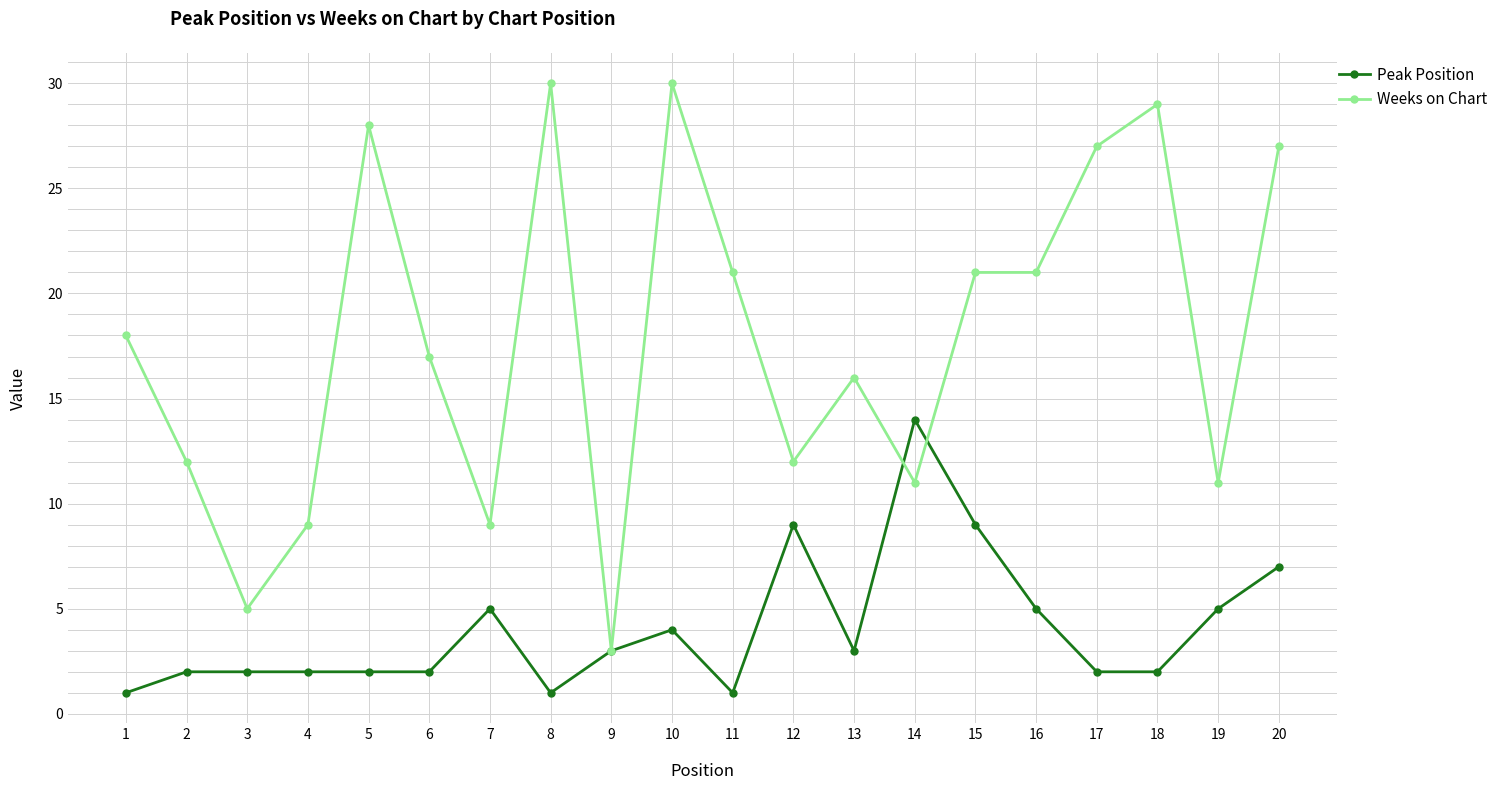

What is the average value of the Weeks on Chart series?

18